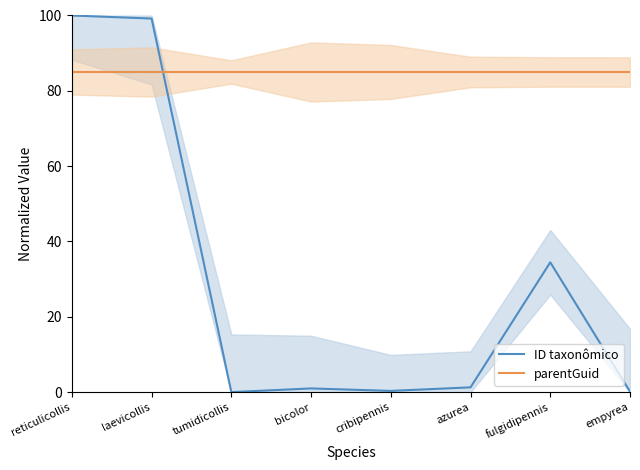

At which label does parentGuid reach its peak?

reticulicollis